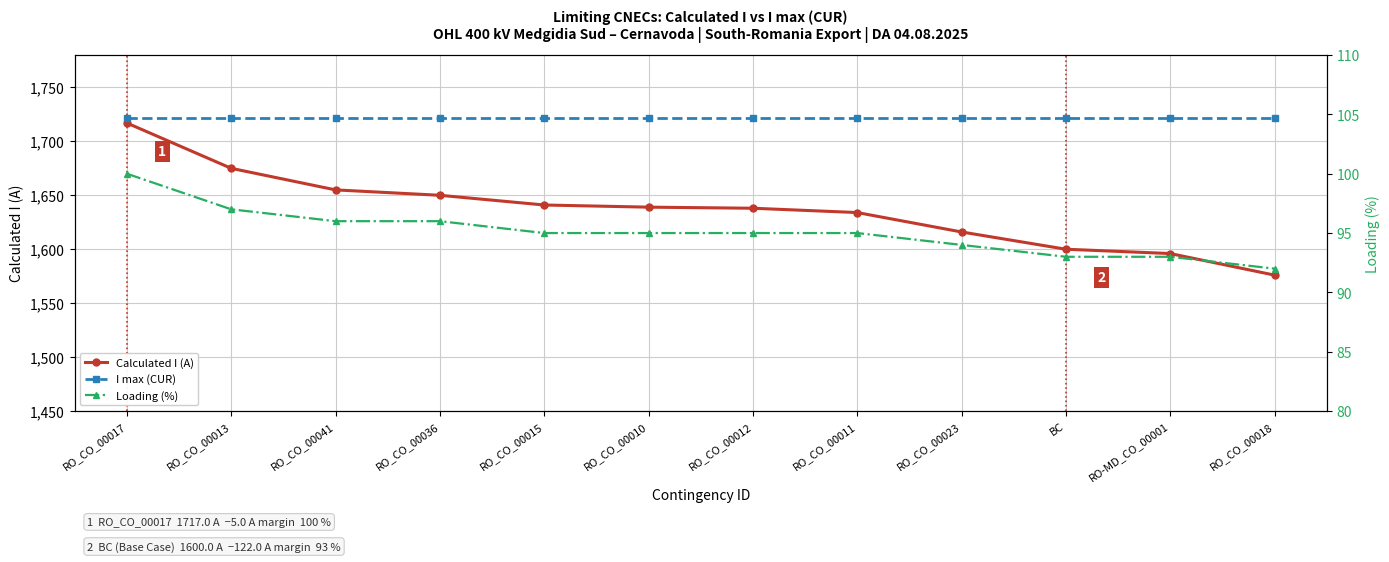

Is this an area chart (filled region under the line)?

No